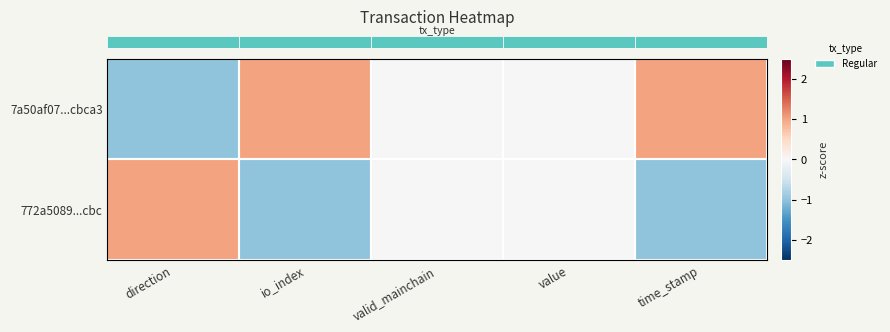

At io_index, list the series in order from largest to smallest.

row_0, row_1